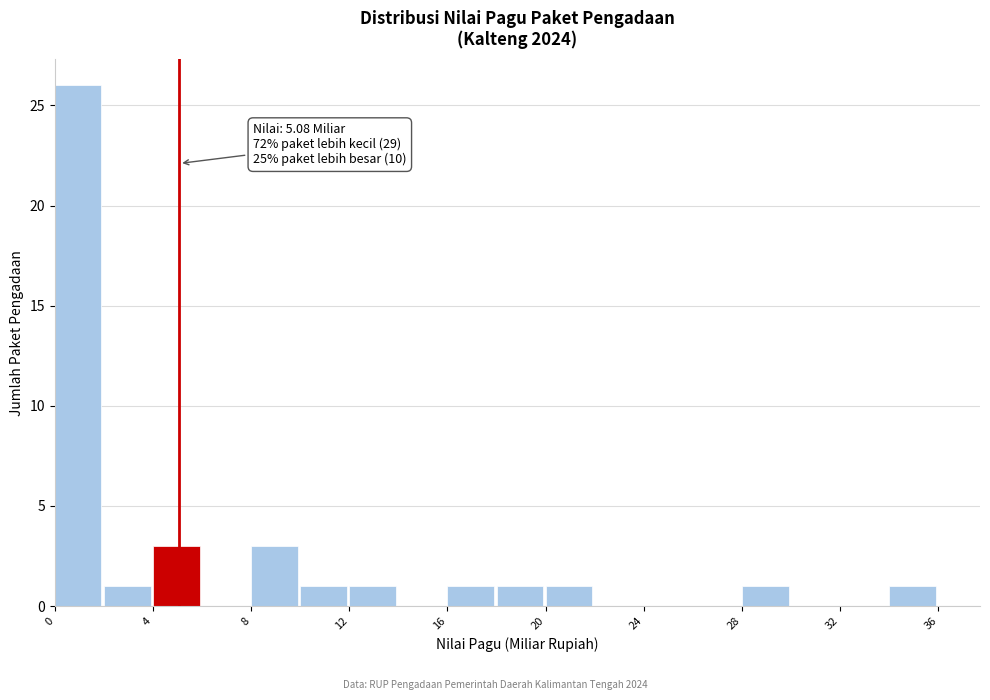

Over which range of the x-axis is the bar tallest?

0 to 2